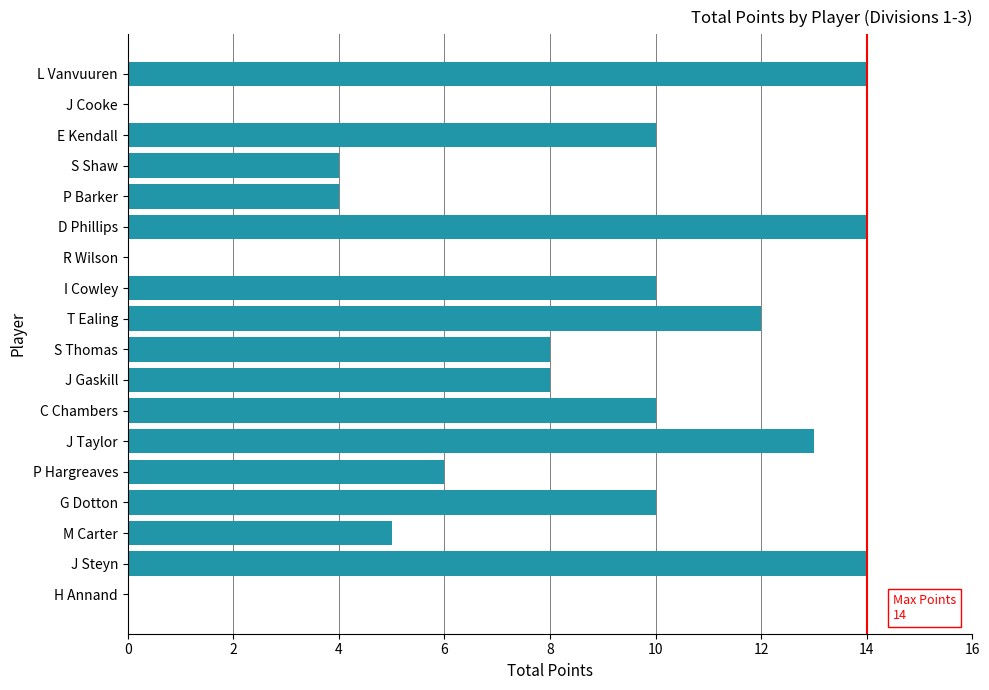

What is the sum of all values?

142